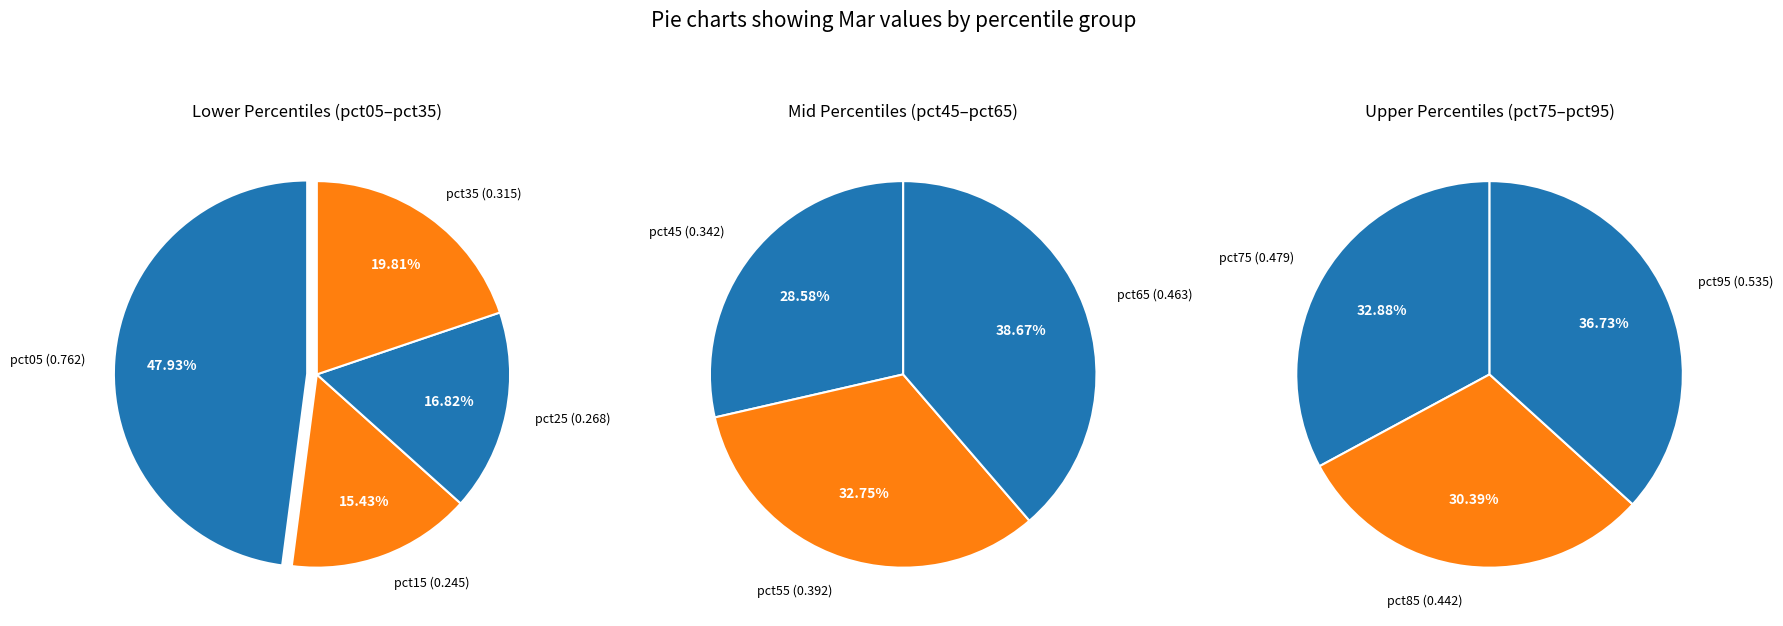

Which has a higher value, pct25 or pct65?

pct65